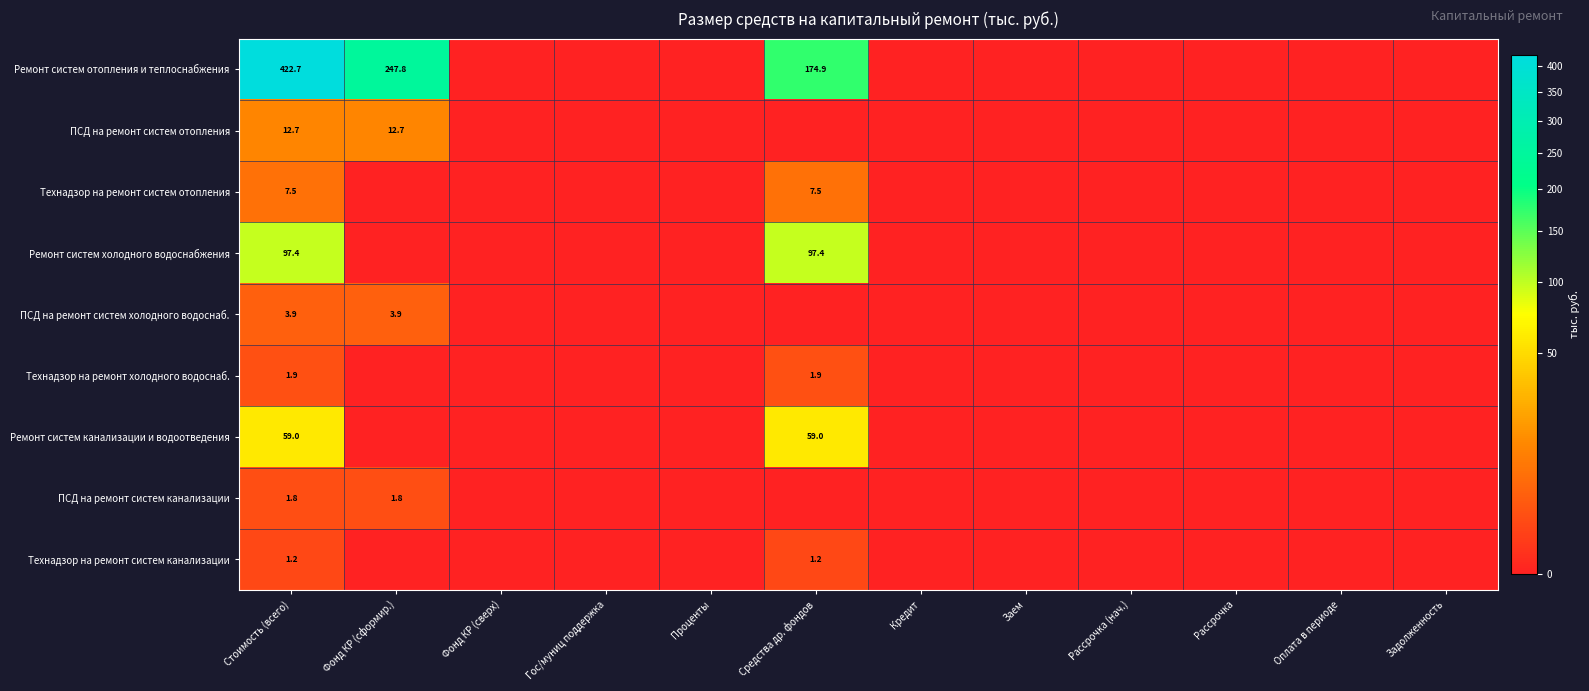

At how many categories does at least one series exceed 116?

3